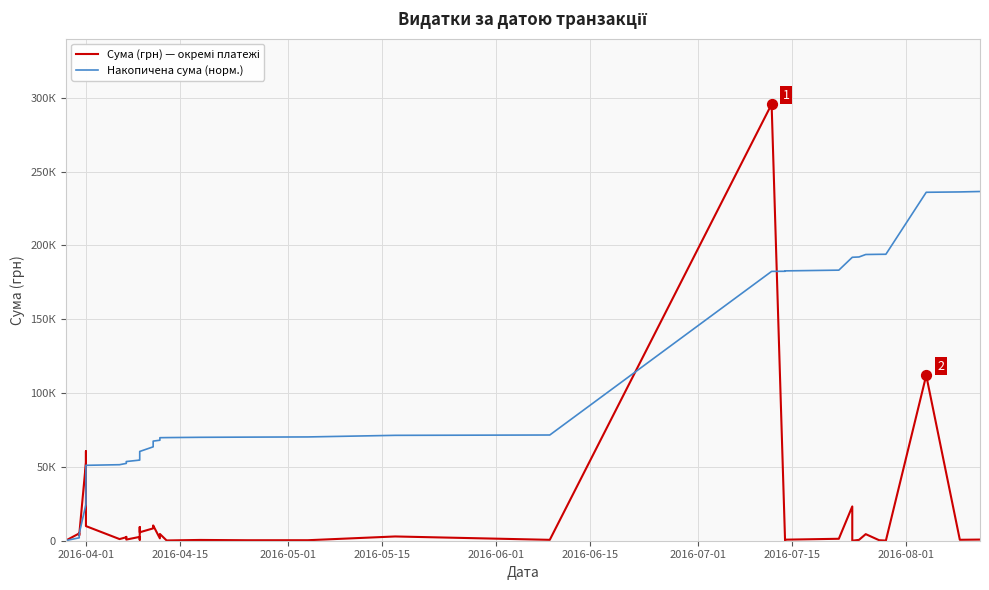

Which series reaches the minimum Y coordinate?

Сума (грн) — окремі платежі